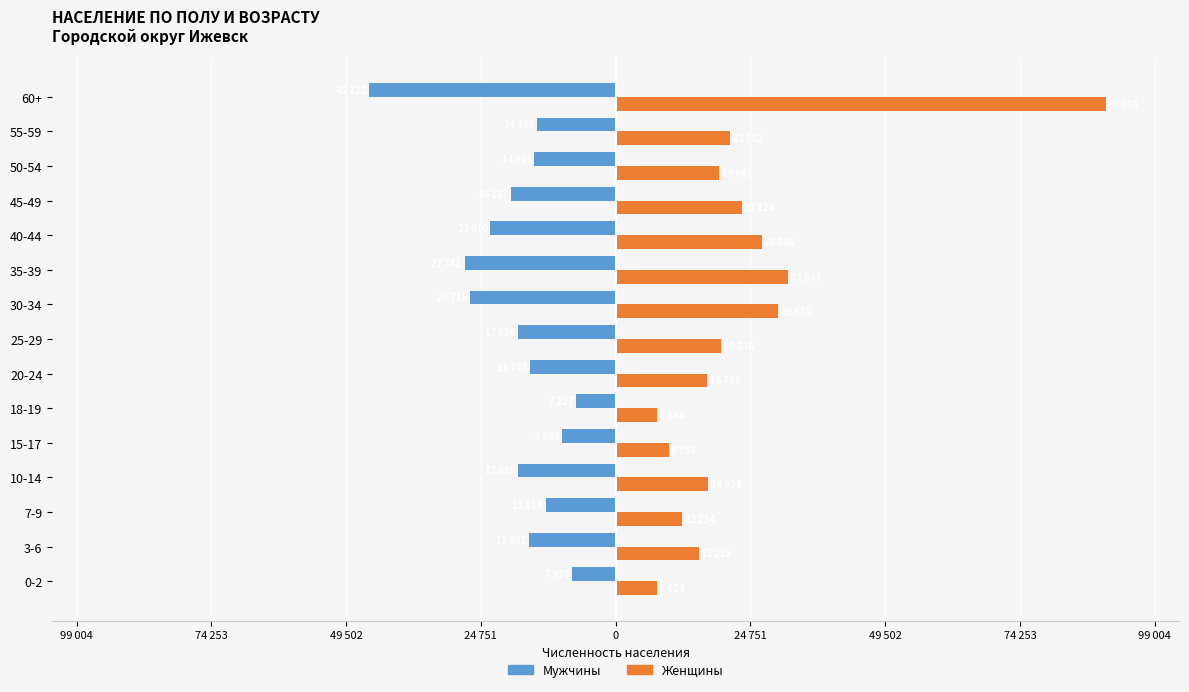

At how many categories does at least one series exceed 46918?

1